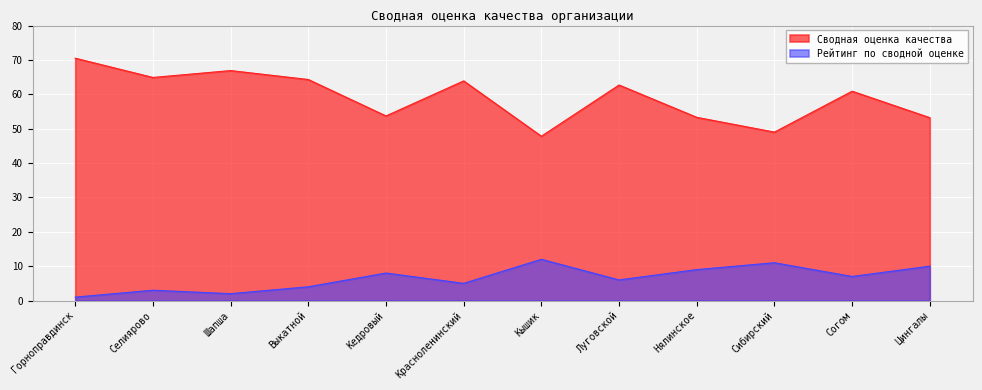

Rank the categories by Сводная оценка качества value from highest to lowest.

Горноправдинск, Шапша, Селиярово, Выкатной, Красноленинский, Луговской, Согом, Кедровый, Нялинское, Цингалы, Сибирский, Кышик